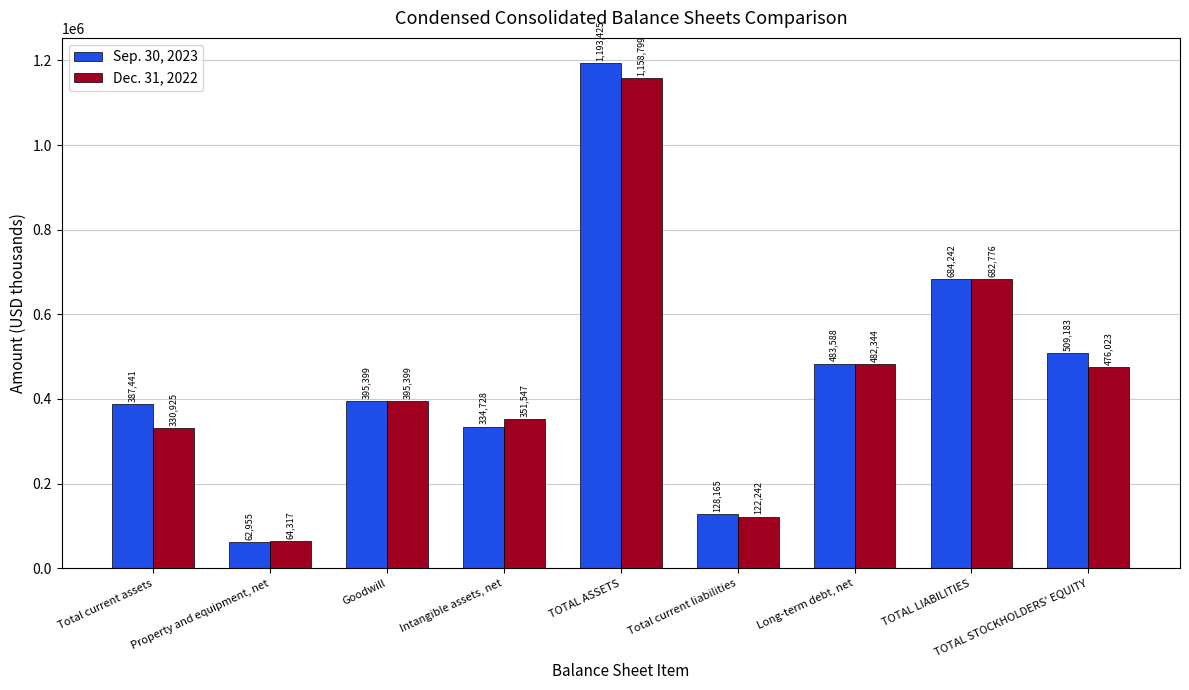

Which series has the largest range (max minus min)?

Sep. 30, 2023